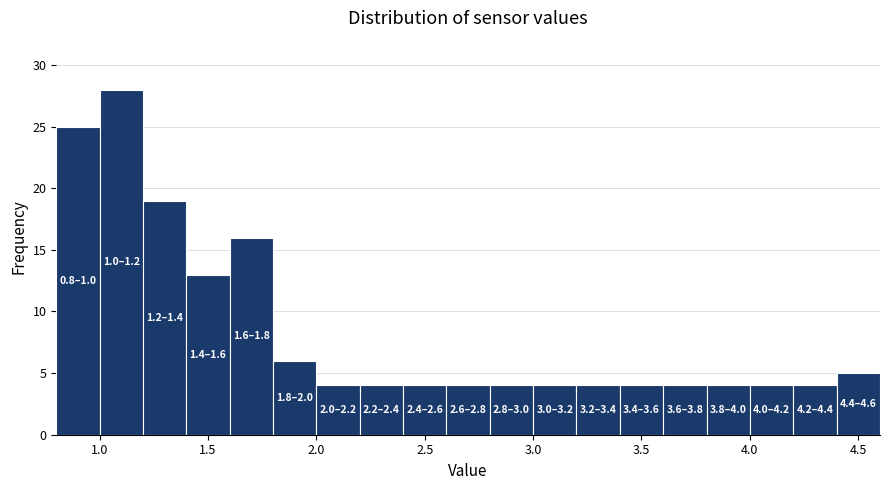

Which range on the x-axis has the tallest bar?

1.0 to 1.2